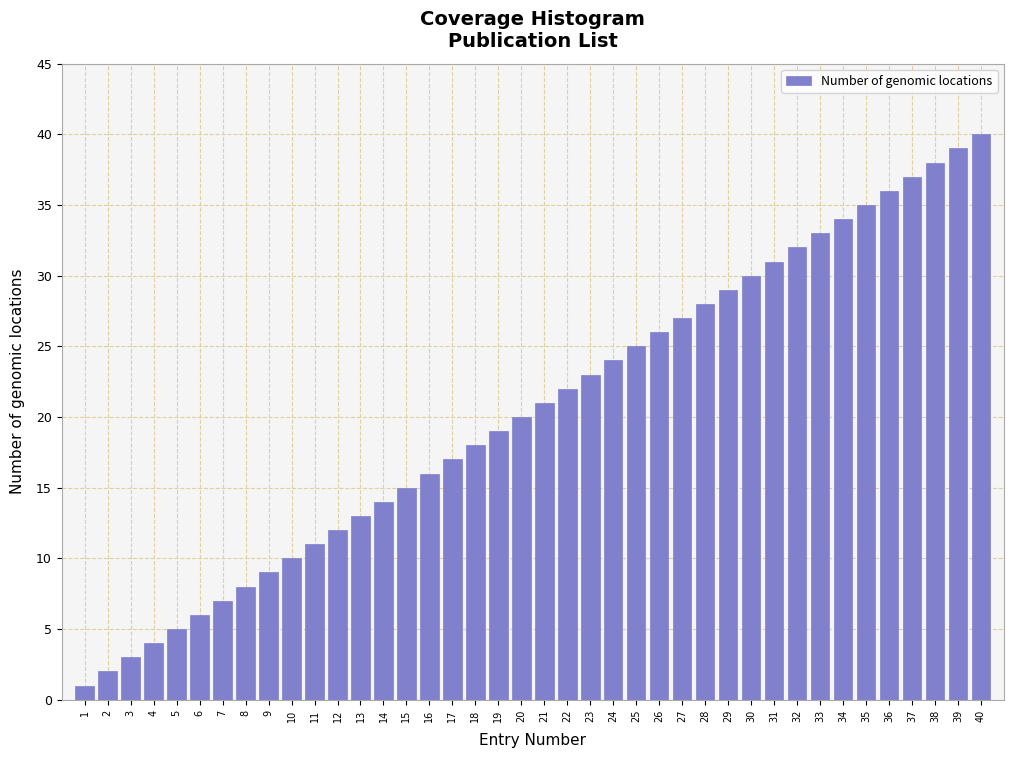

What is the ratio of the value at 18 to the value at 13?

1.4